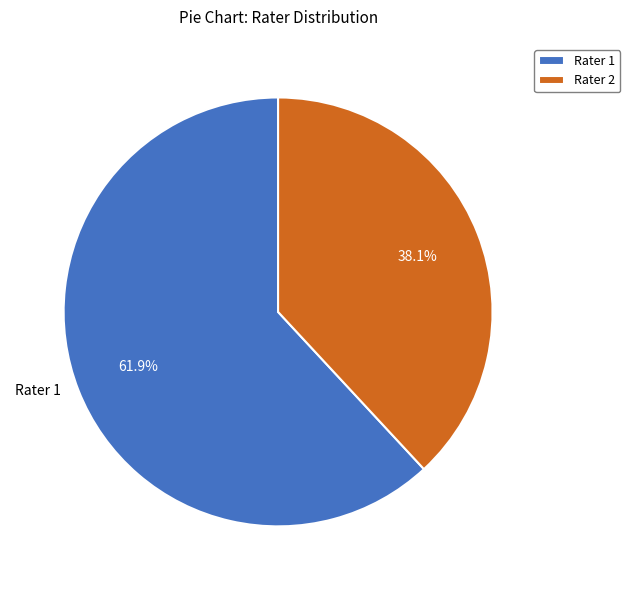

Which slice represents more than half of the pie?

Rater 1